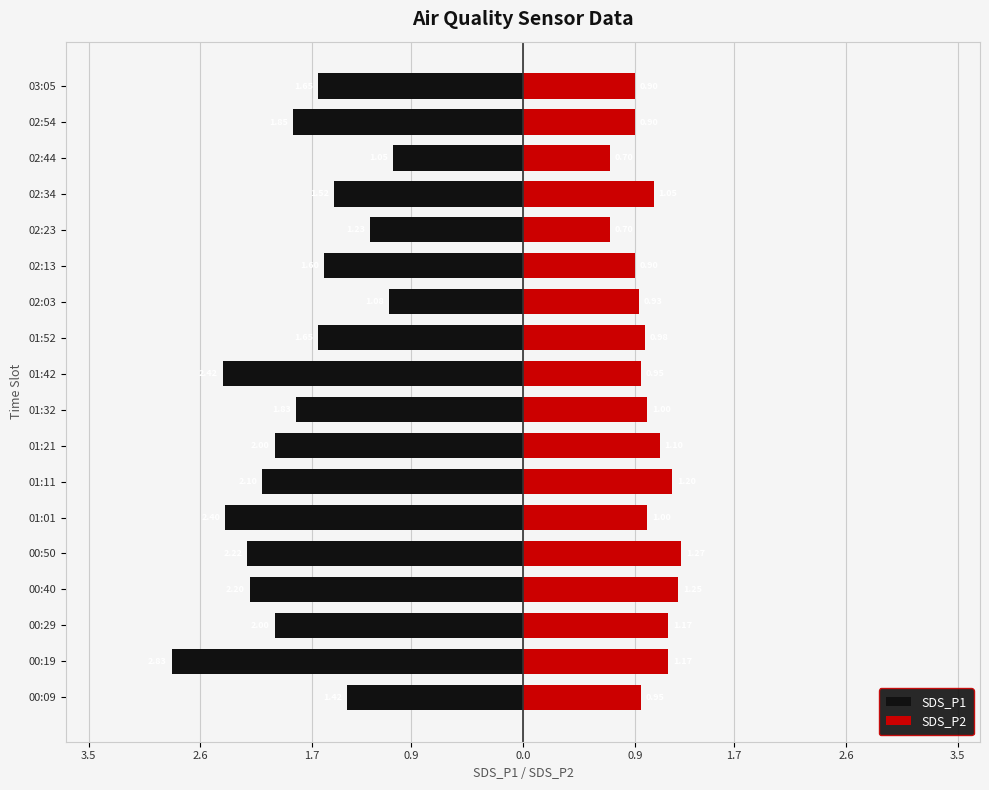

What are all the series names shown in the legend?

SDS_P1, SDS_P2